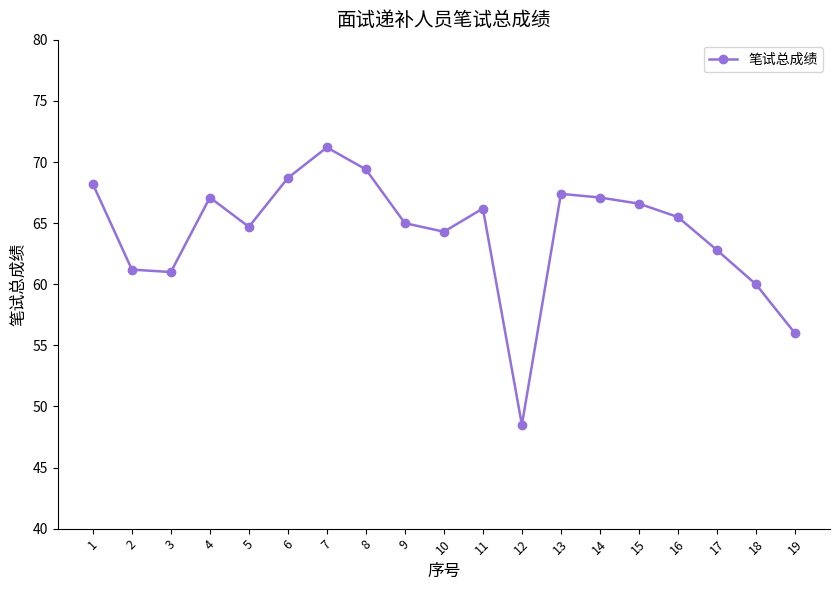

Between 4 and 2, which is larger?

4